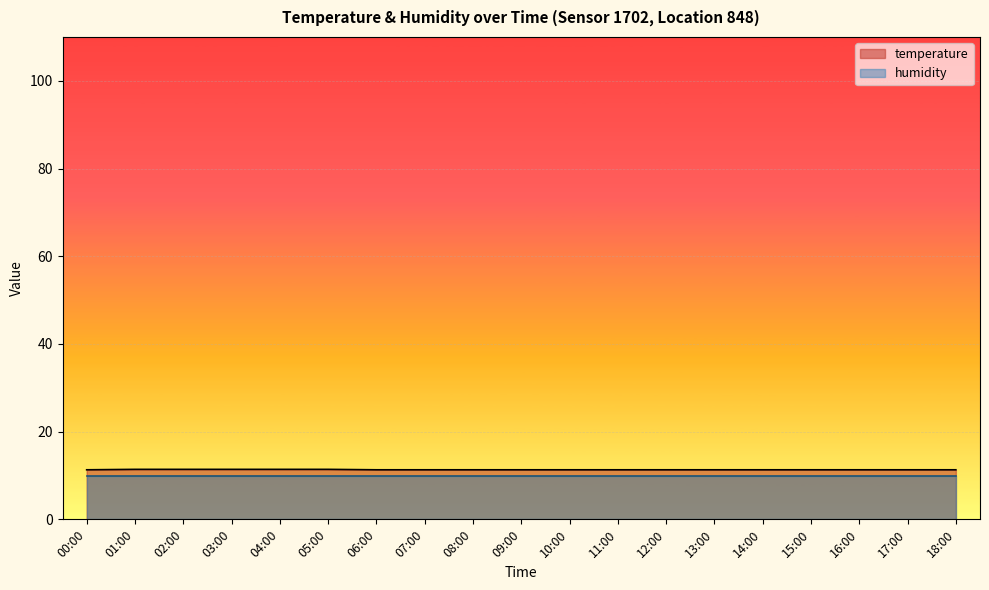

What is the sum of all values?

215.2